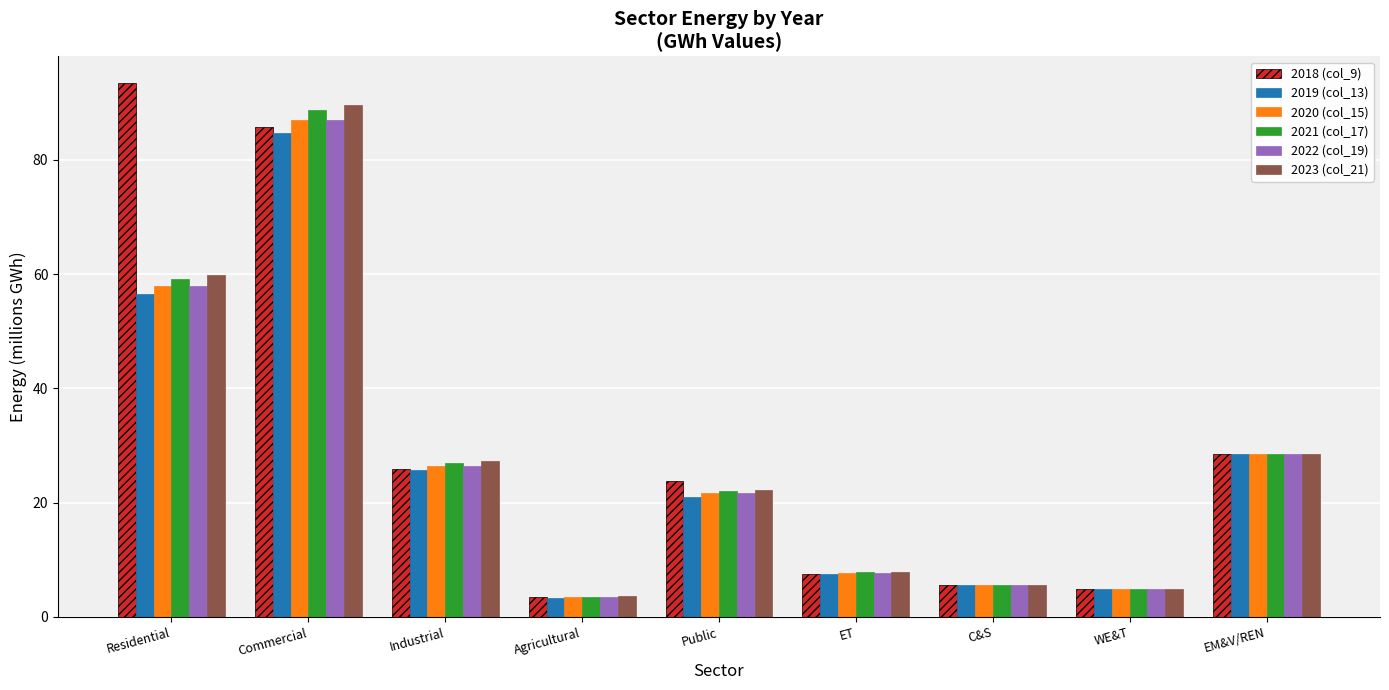

Does the chart contain stacked bars?

No